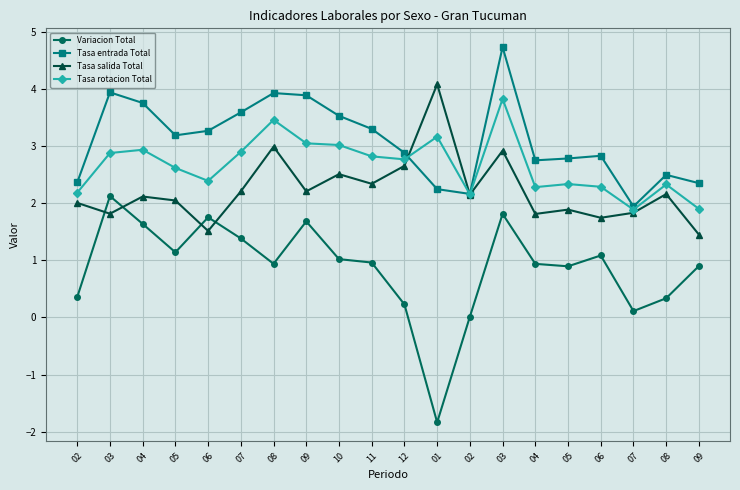

Rank the categories by Tasa salida Total value from highest to lowest.

01, 08, 03, 12, 10, 11, 07, 09, 08, 02, 04, 05, 02, 05, 07, 03, 04, 06, 06, 09